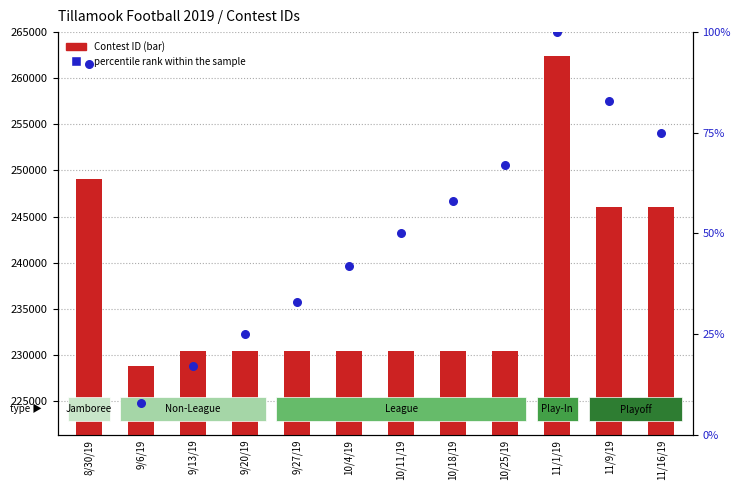

What are all the series names shown in the legend?

Contest ID, percentile rank within the sample